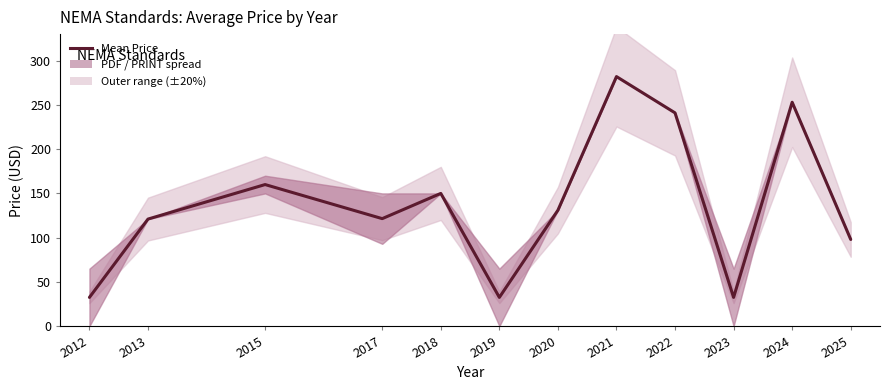

List the labels in order of value, smallest first.

2012, 2019, 2023, 2025, 2013, 2017, 2020, 2018, 2015, 2022, 2024, 2021